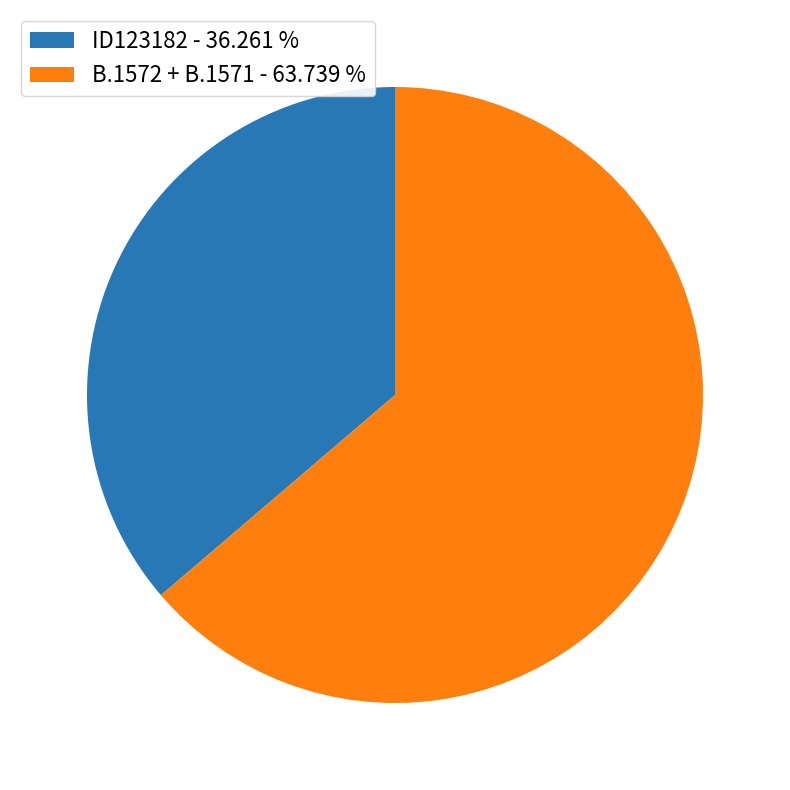

Which slice is the largest?

B.1572 + B.1571 - 63.739 %